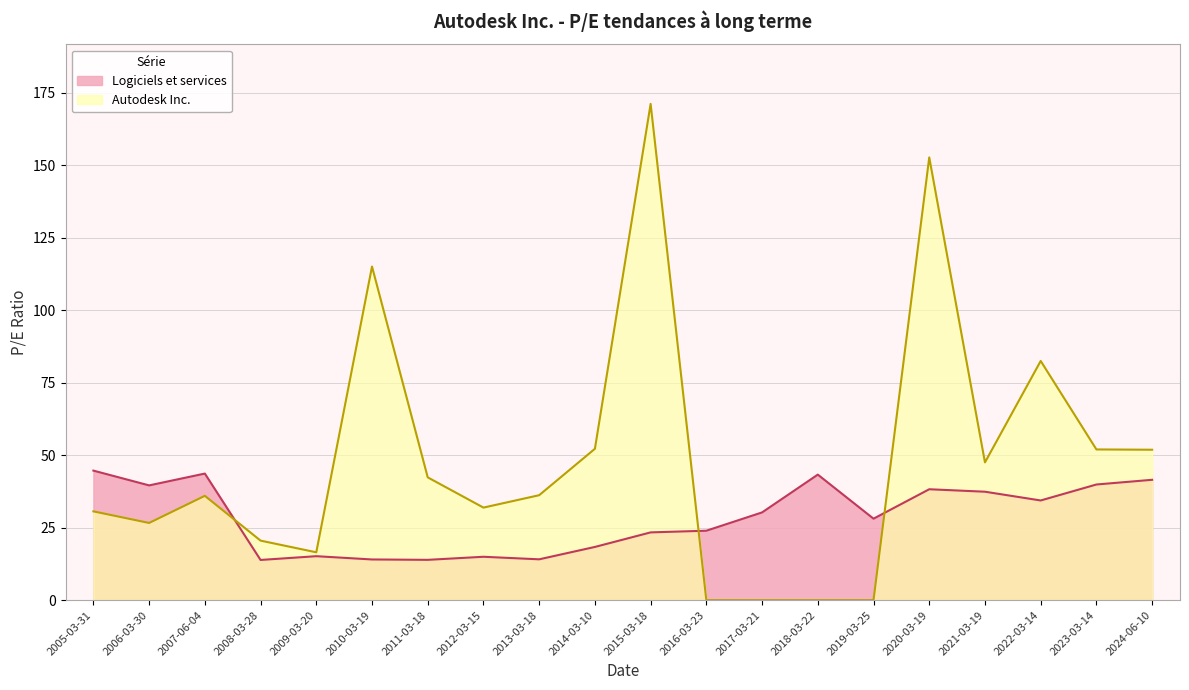

Where does the Logiciels et services series first go above 30?

2005-03-31